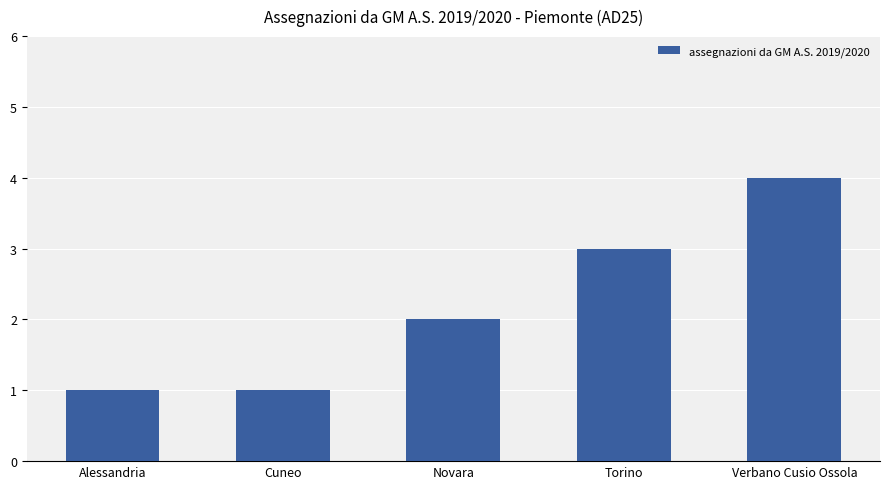

What is the sum of the values at Verbano Cusio Ossola and Torino?

7